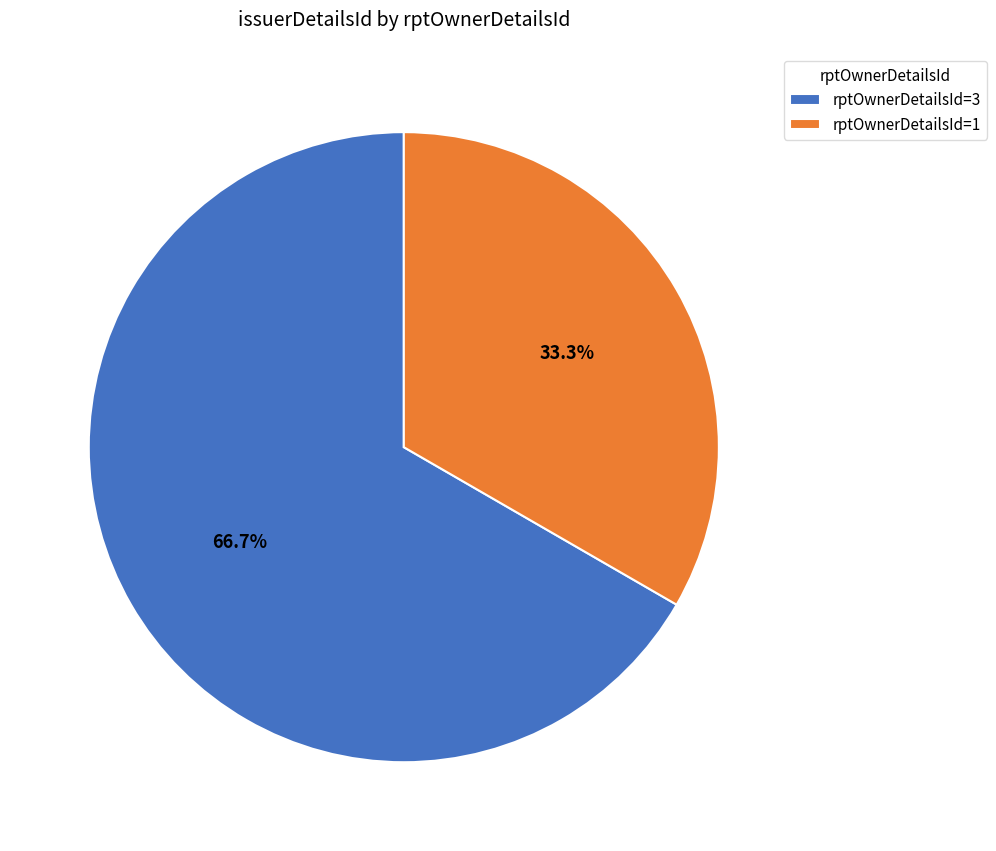

Do rptOwnerDetailsId=3 and rptOwnerDetailsId=1 together represent more than half of the pie?

Yes